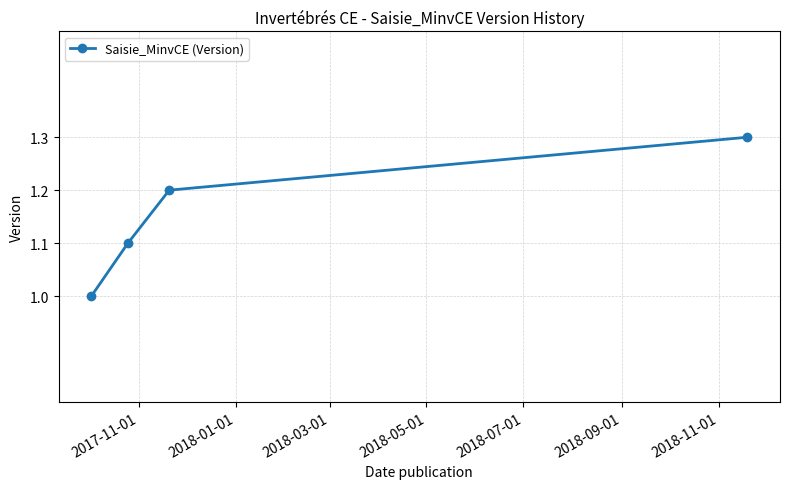

What is the value of the 2nd point from the left?

1.1